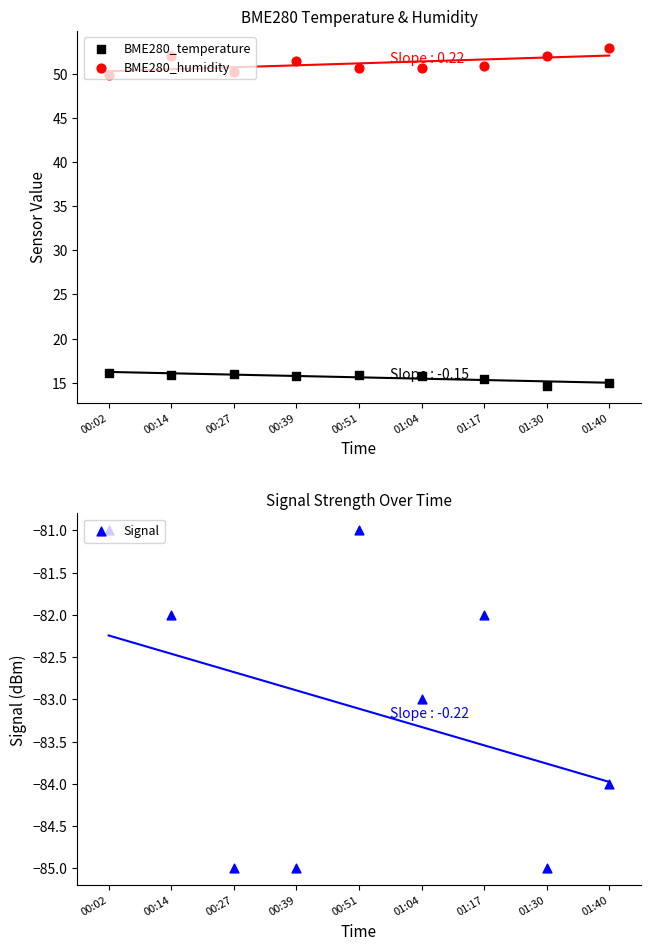

Is the value of Signal at 00:14 greater than the value of BME280_humidity at 00:51?

No